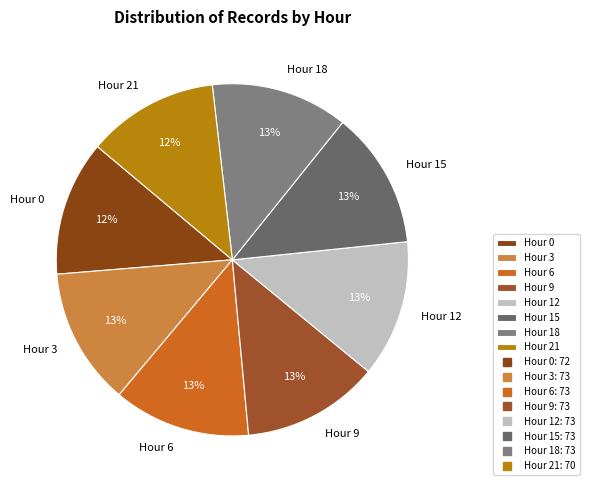

To the nearest percent, what percentage of the pie is Hour 3?

12%